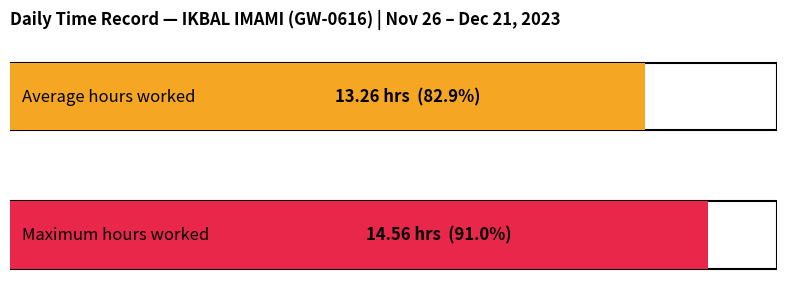

The value of Low (hours) at 29-Wed is 4.4. True or false?

False